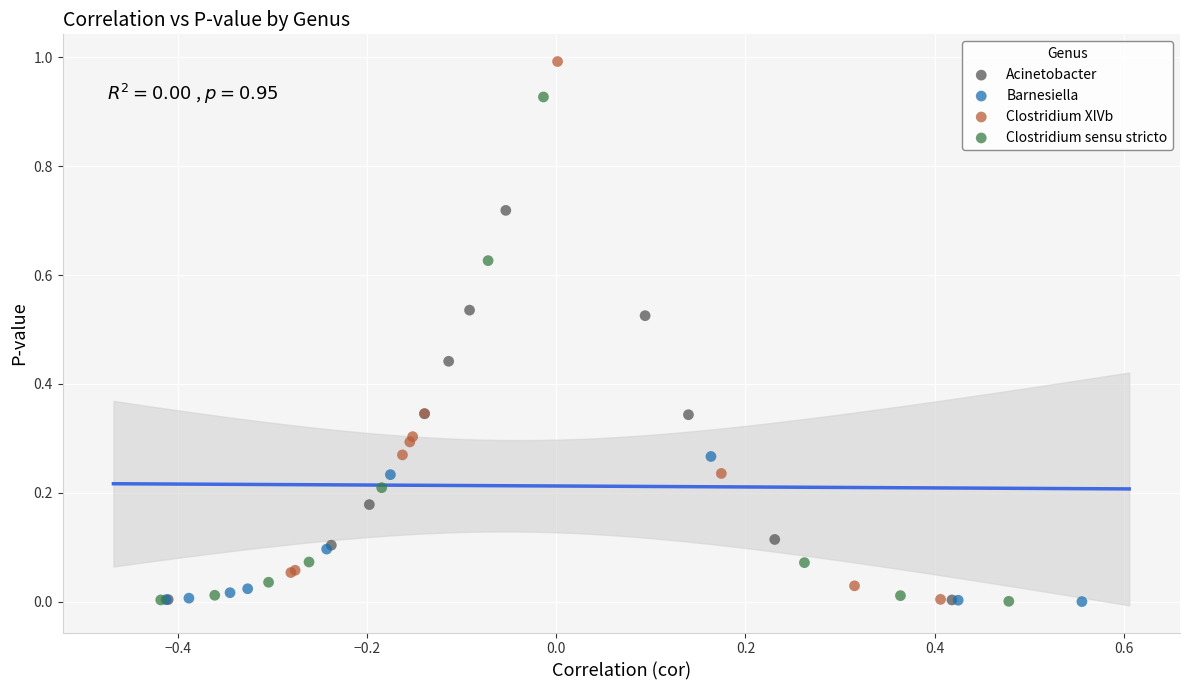

Which series reaches the maximum Y coordinate?

Clostridium XlVb